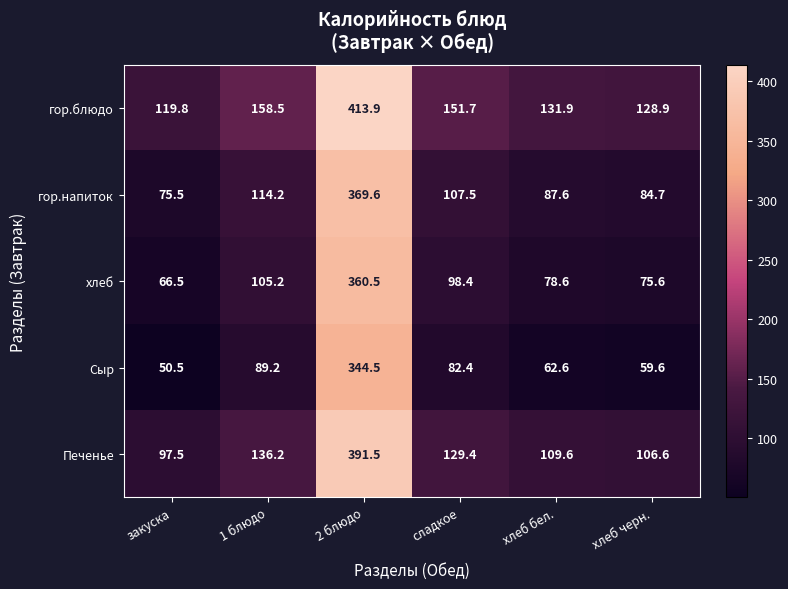

Where is хлеб nearest to the value 213?

1 блюдо